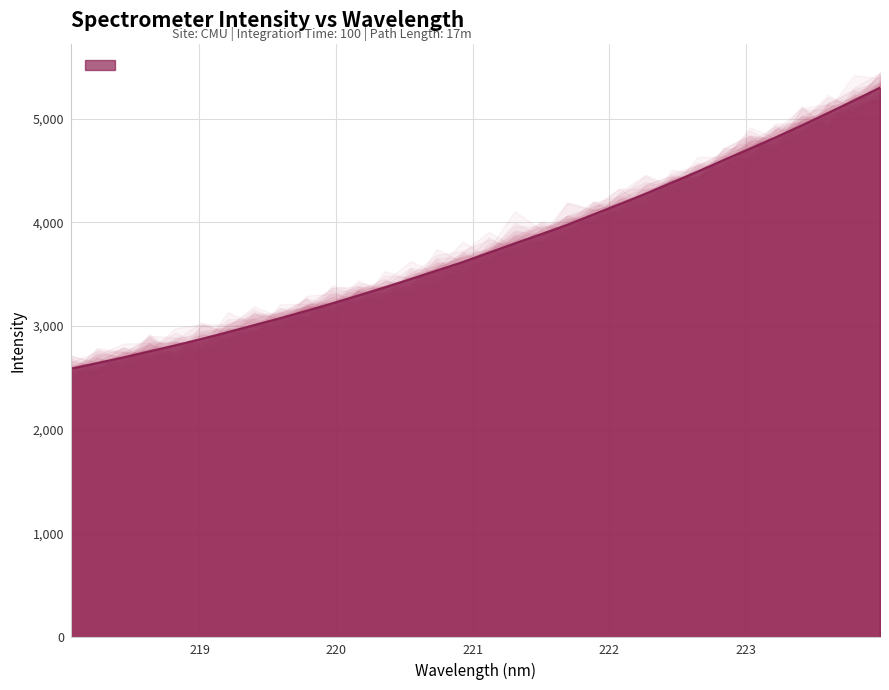

What is the value of the 5th point from the left?

2814.0